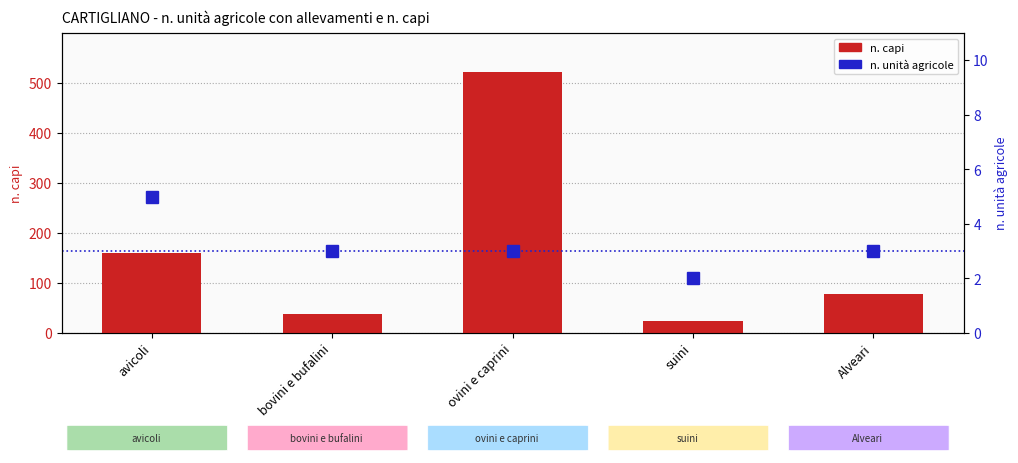

What is the label of the 5th bar from the left?

Alveari